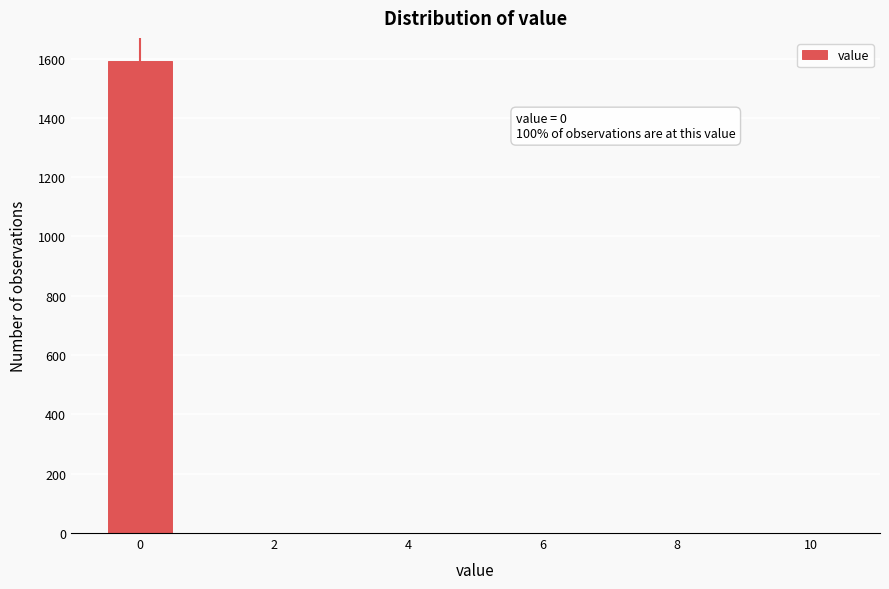

Over which range of the x-axis is the bar tallest?

-0.5 to 0.5